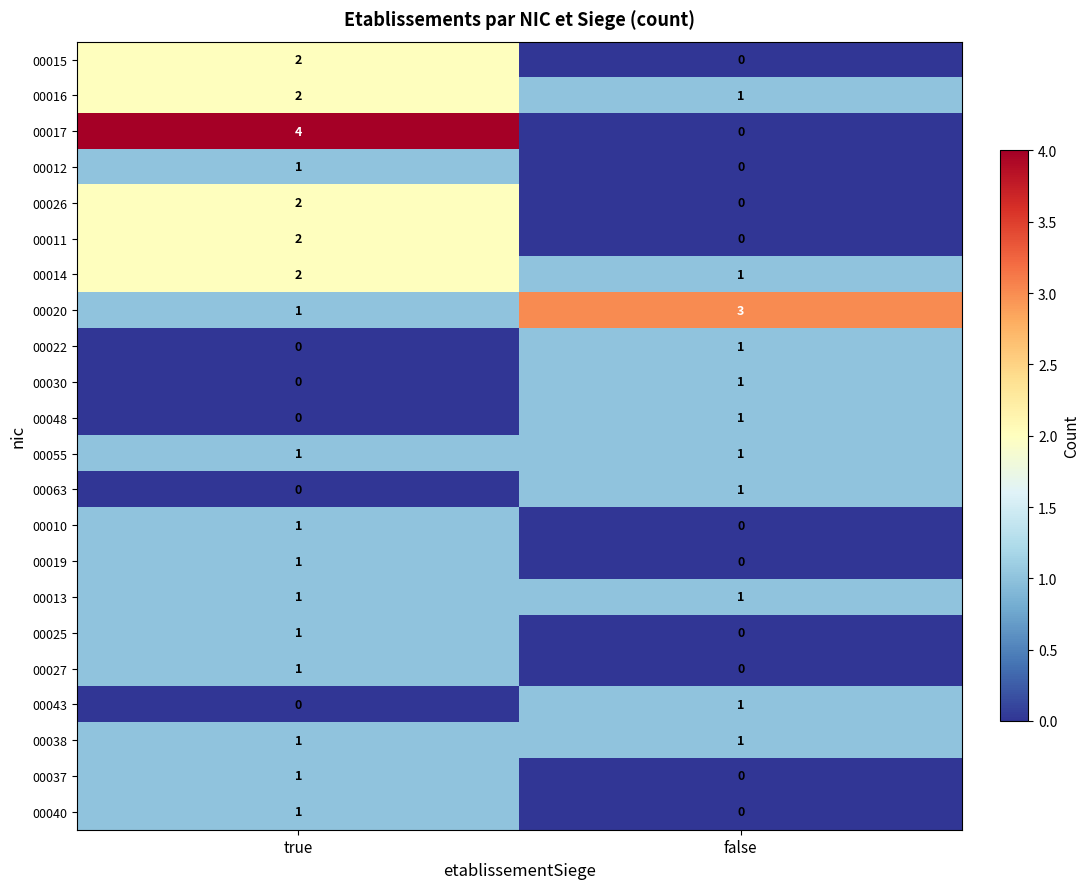

What is the greatest value displayed?

4